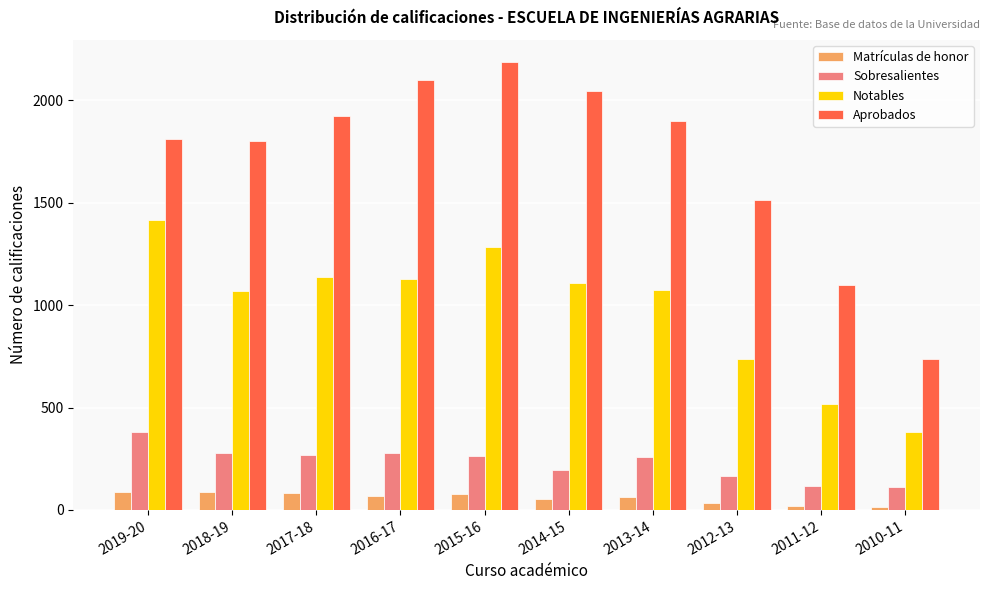

Between 2016-17 and 2011-12, which series saw the biggest shift?

Aprobados